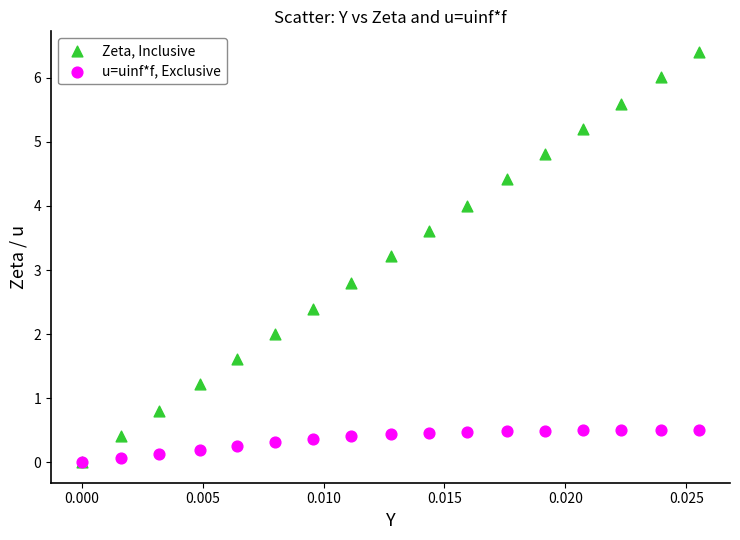

What are all the series names shown in the legend?

Zeta, Inclusive, u=uinf*f, Exclusive